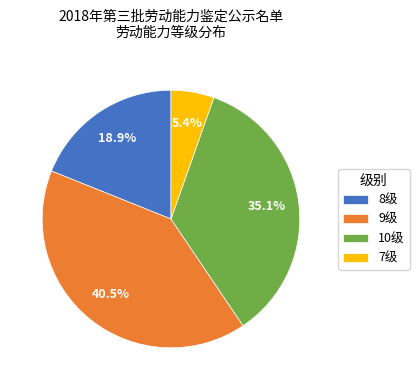

Between 9级 and 10级, which is larger?

9级